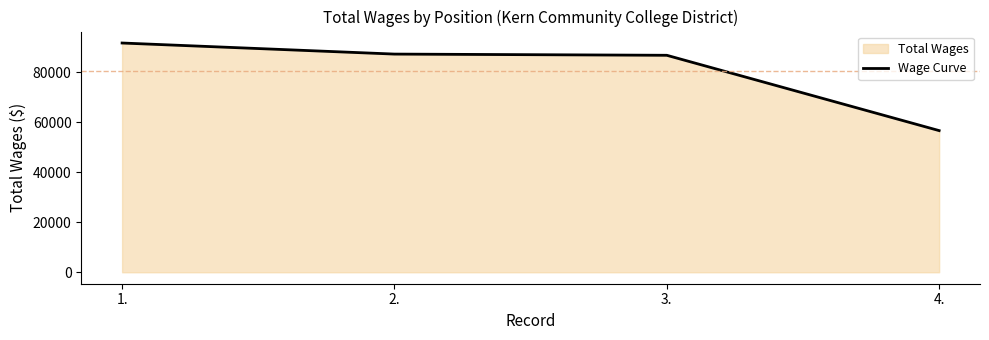

The value at 4. is 78529. True or false?

False